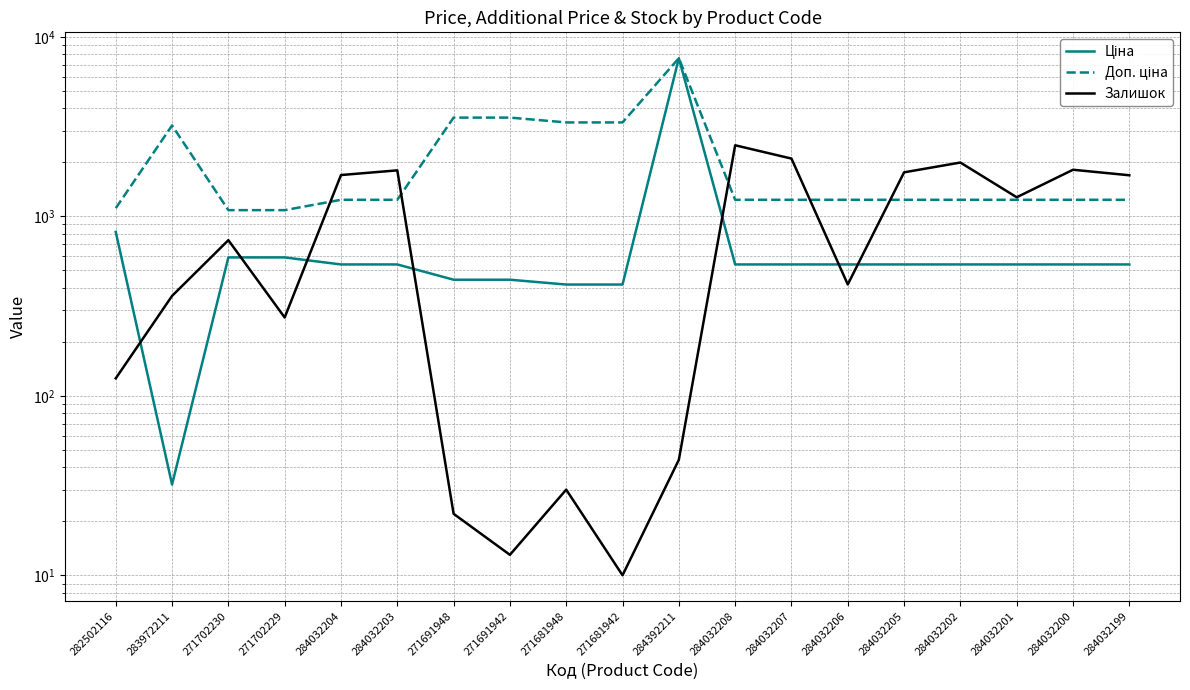

Which series has the largest range (max minus min)?

Ціна